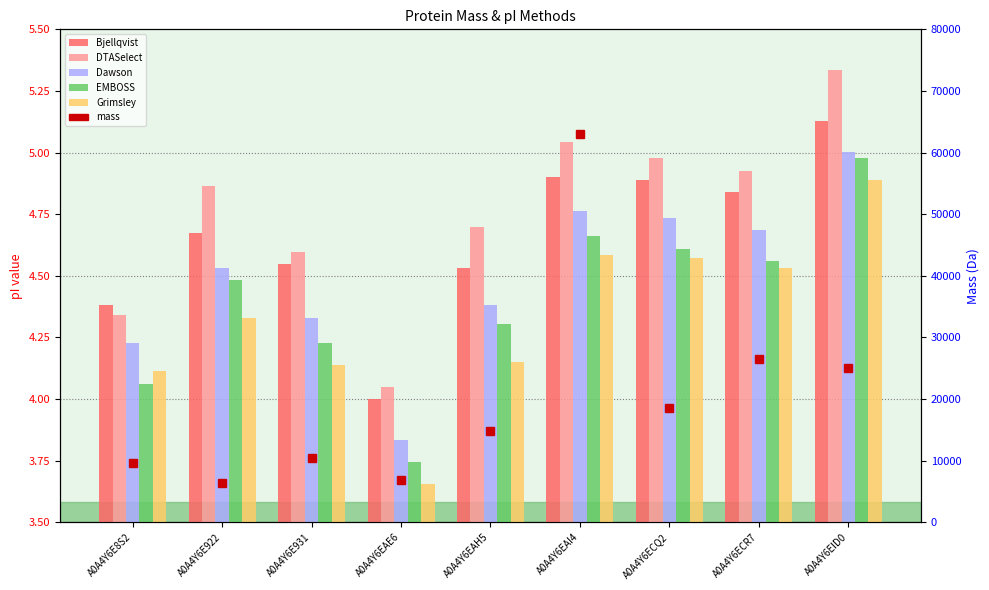

At how many categories does at least one series exceed 54600?

1